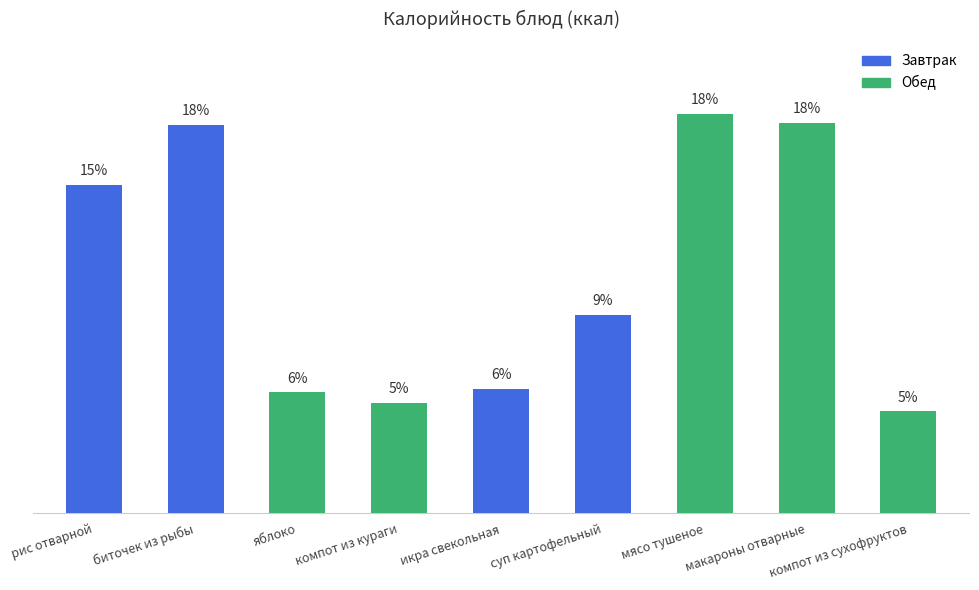

Rank the categories by value from highest to lowest.

мясо тушеное, макароны отварные, биточек из рыбы, рис отварной, суп картофельный, икра свекольная, яблоко, компот из кураги, компот из сухофруктов